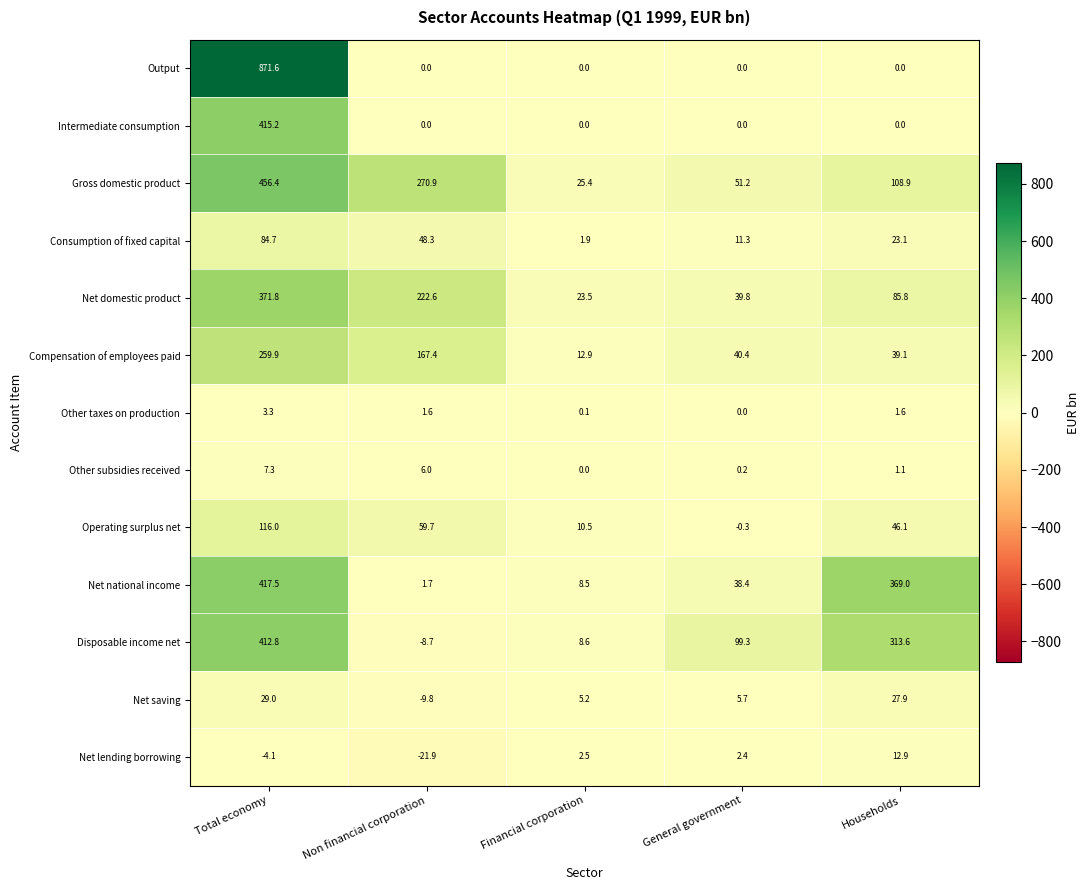

Between Total economy and General government, which series saw the biggest shift?

Output